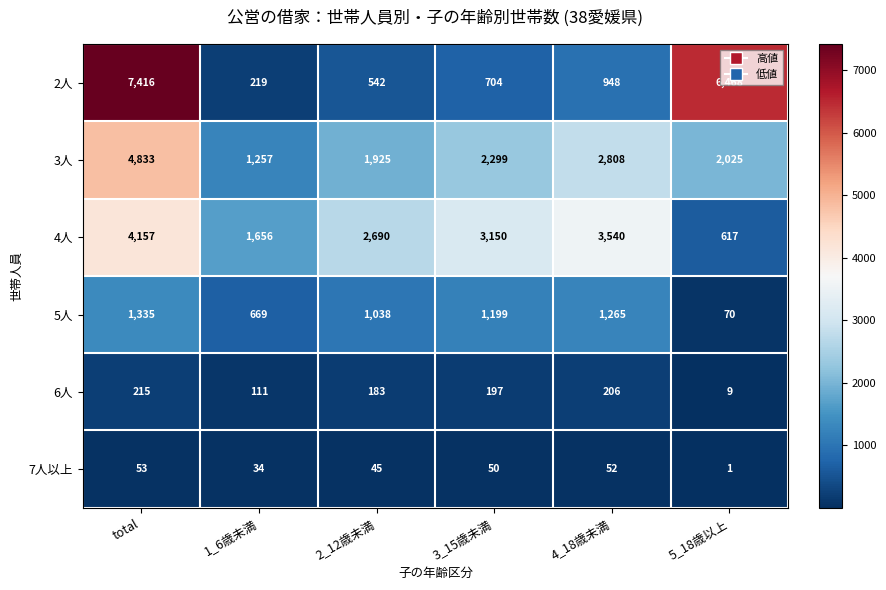

At how many categories does at least one series exceed 1486?

6